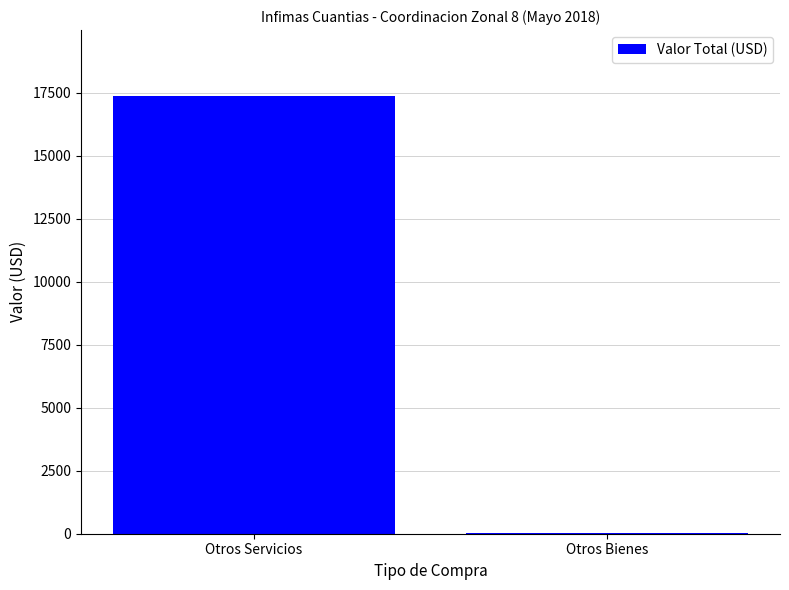

Where is the data nearest to the value 8711?

Otros Bienes